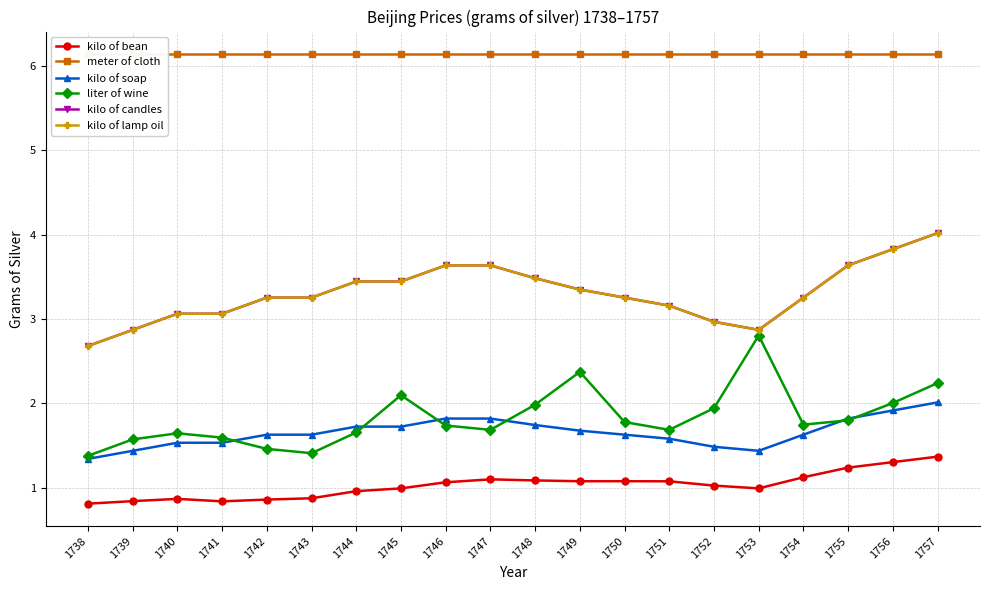

True or false: meter of cloth has more than 1 points higher than both neighbors.

False